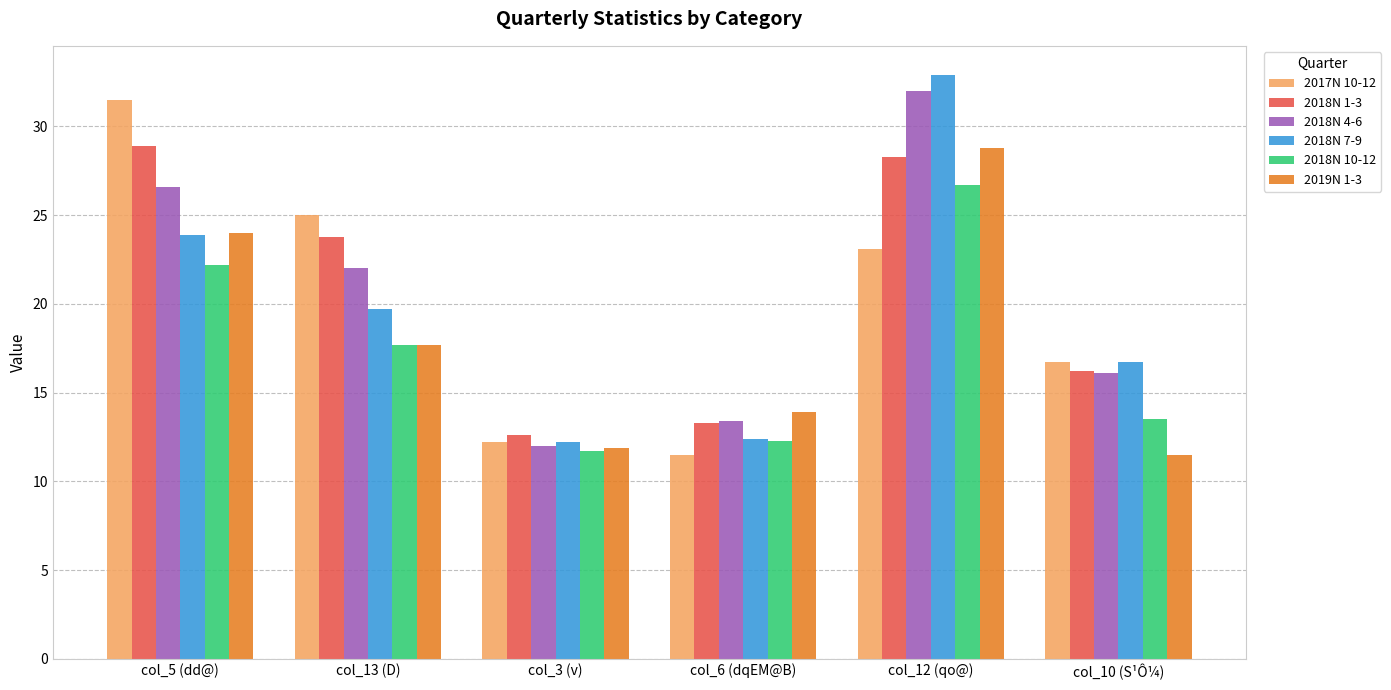

Is it true that 2019N 1-3 equals 9.1 at col_12 (qo@)?

False